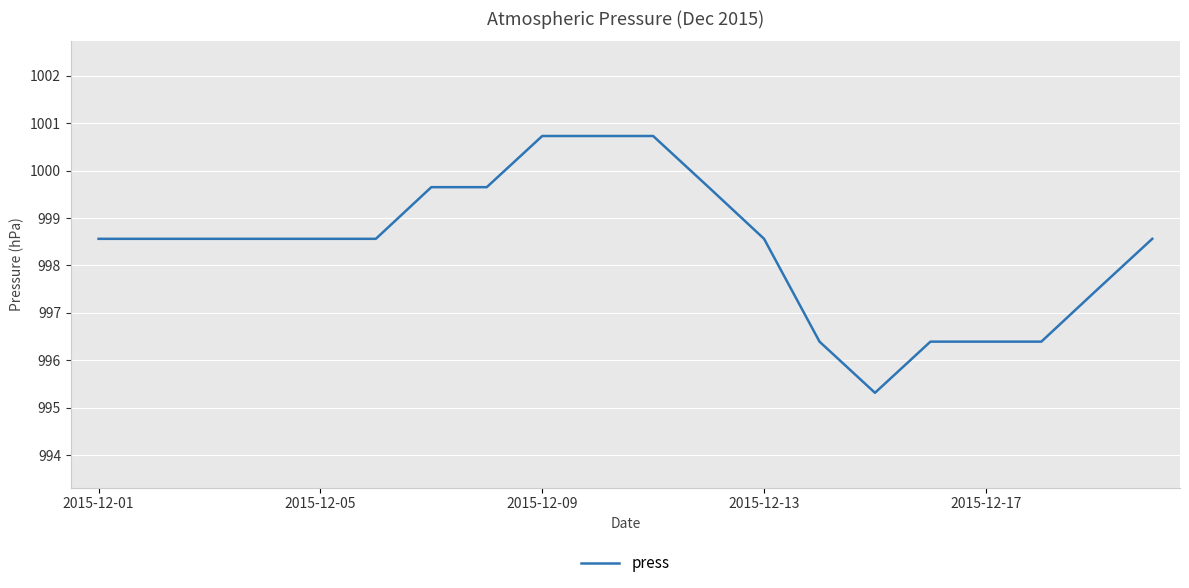

What is the minimum value shown in the chart?

995.3